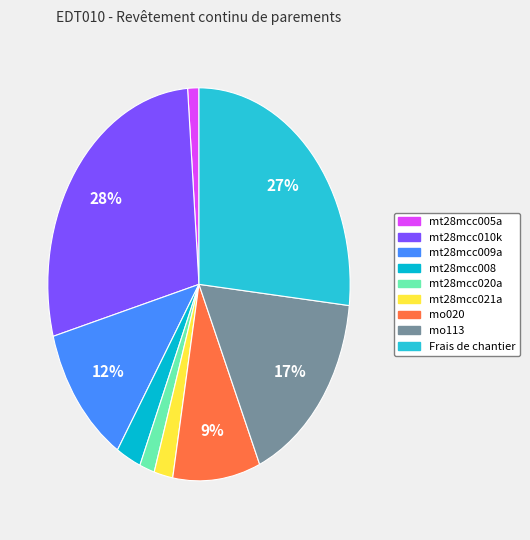

To the nearest percent, what percentage of the pie is mt28mcc005a?

1%